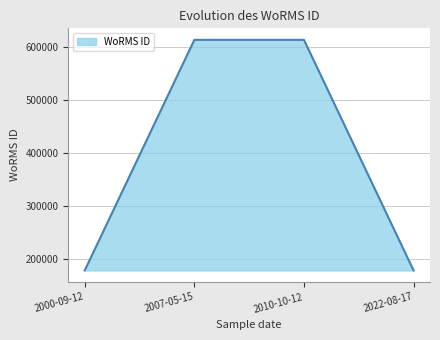

At which label is the value closest to 395592?

2000-09-12